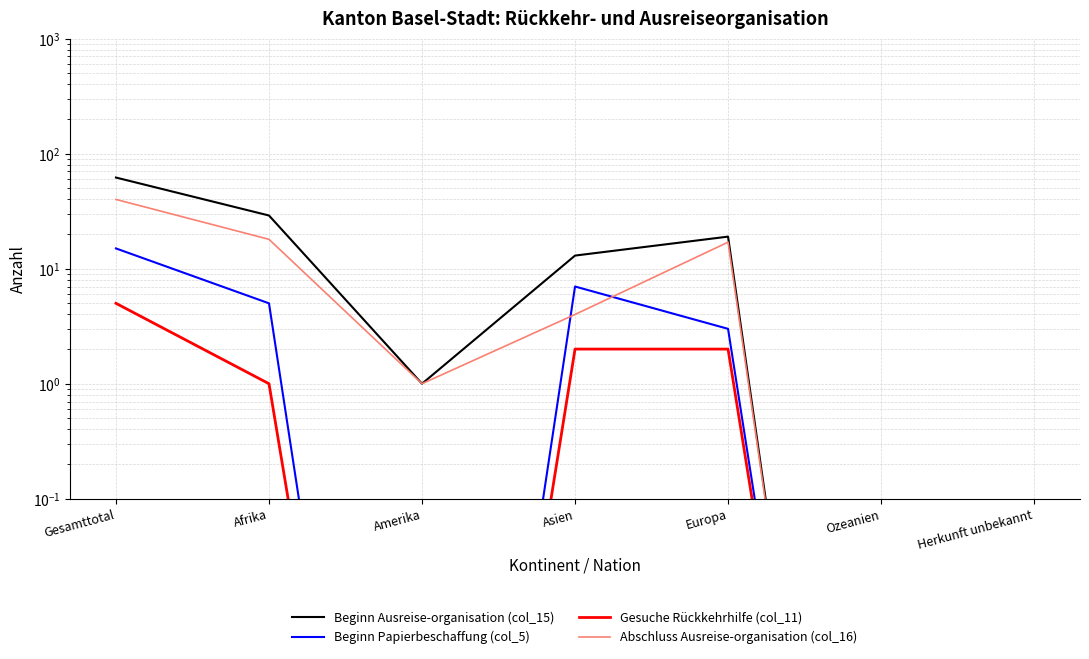

Is the value of Beginn Papierbeschaffung (col_5) at Herkunft unbekannt greater than the value of Abschluss Ausreise-organisation (col_16) at Europa?

No